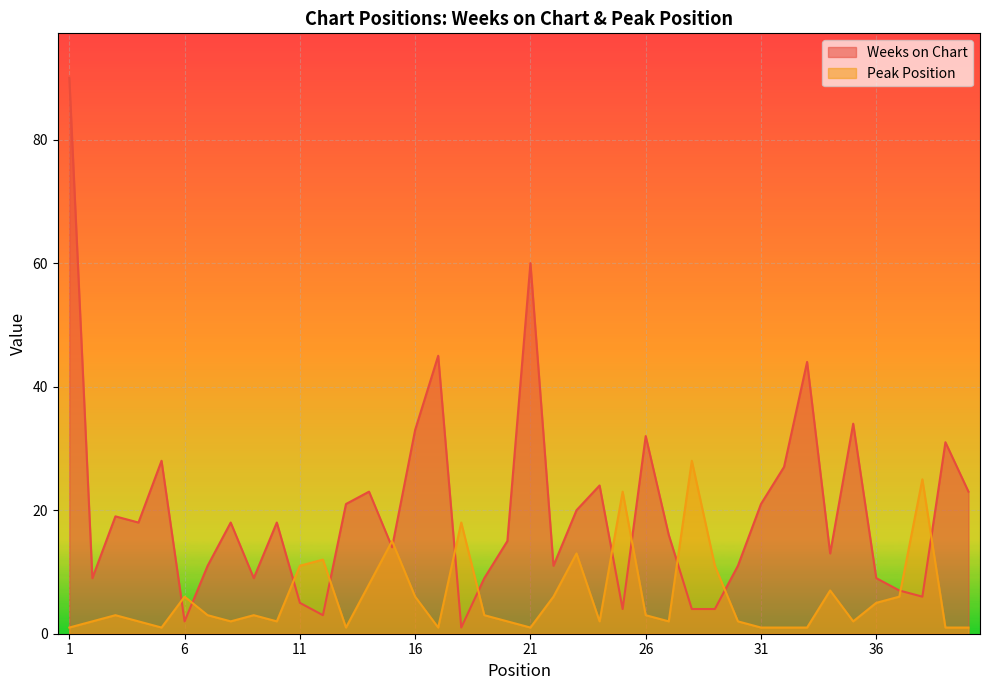

Which has a higher value, 24 or 12?

24